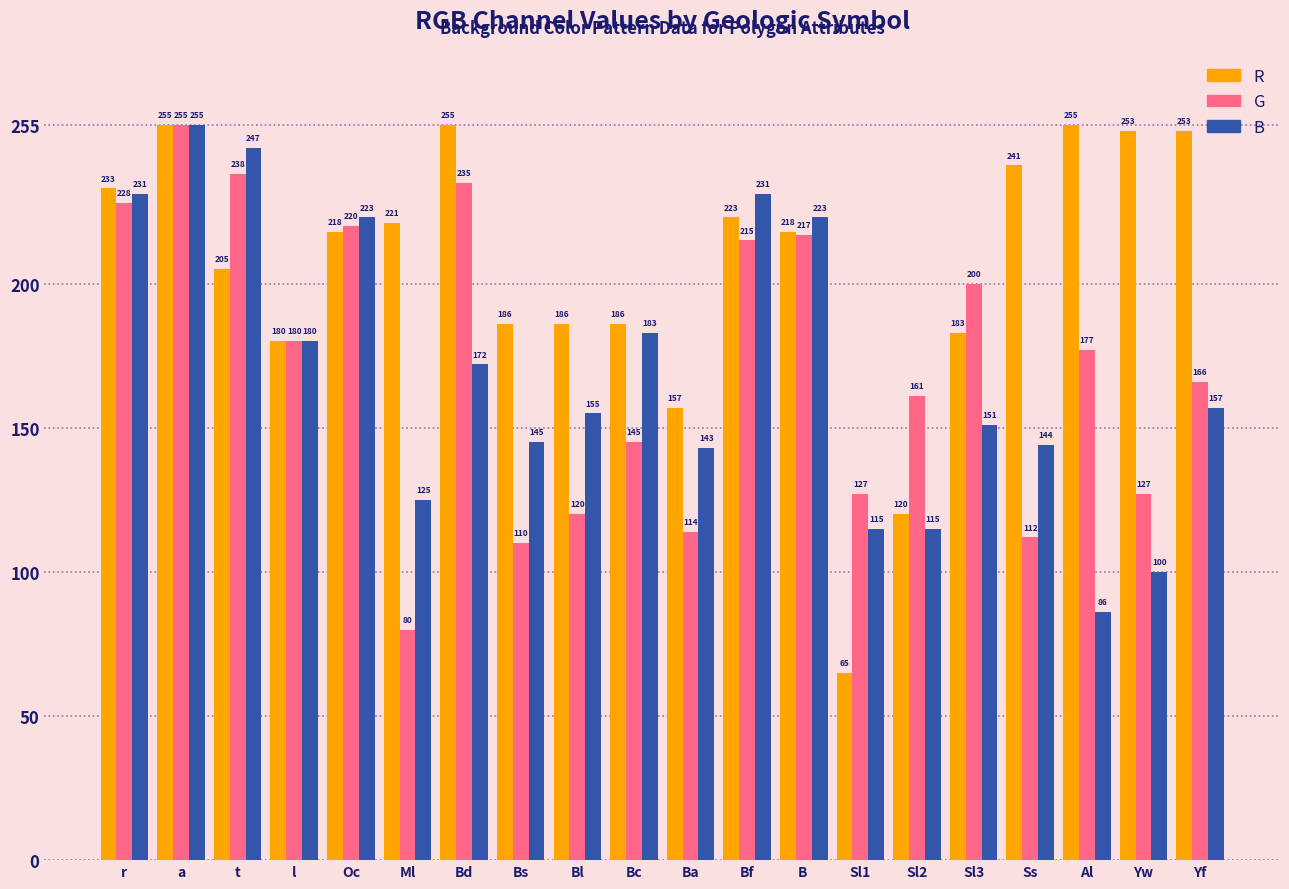

Which series changed the most between a and Ml?

G